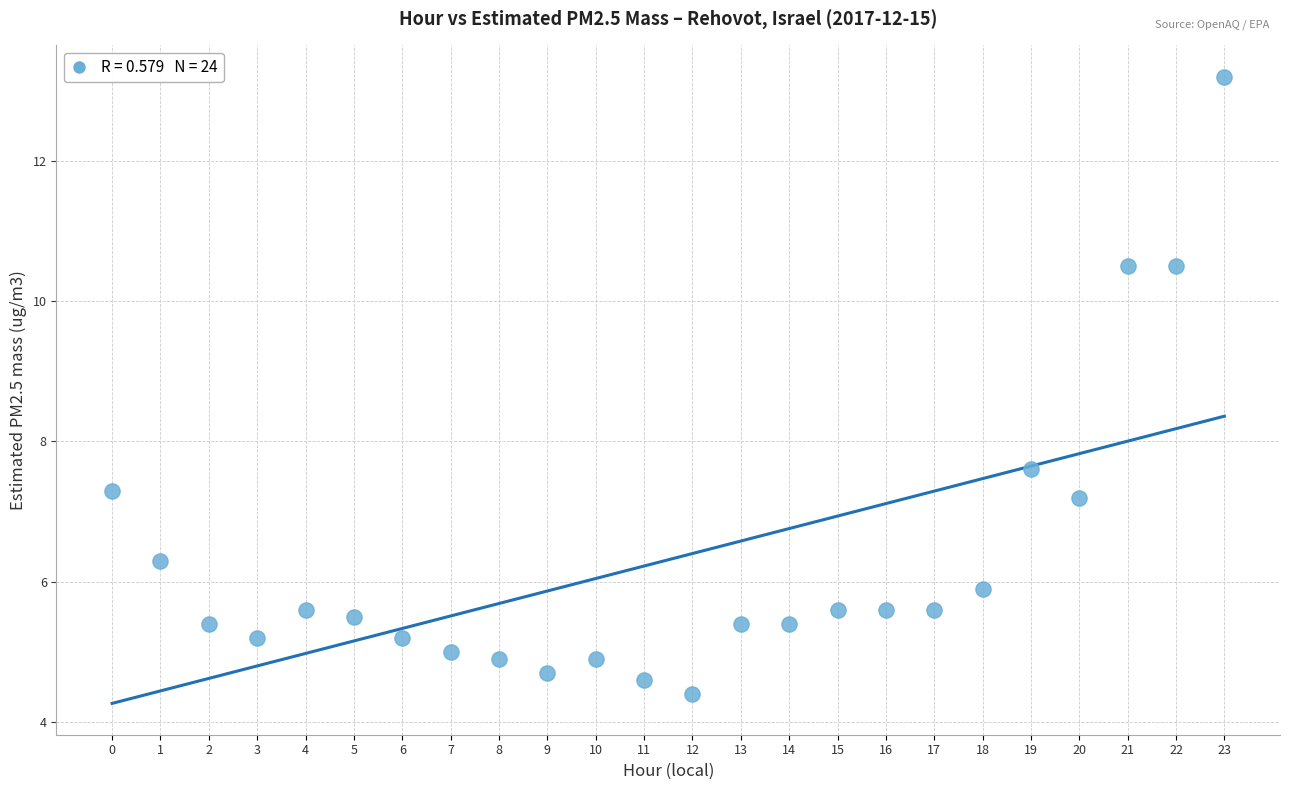

What is the range of Y values (max minus min)?

8.8